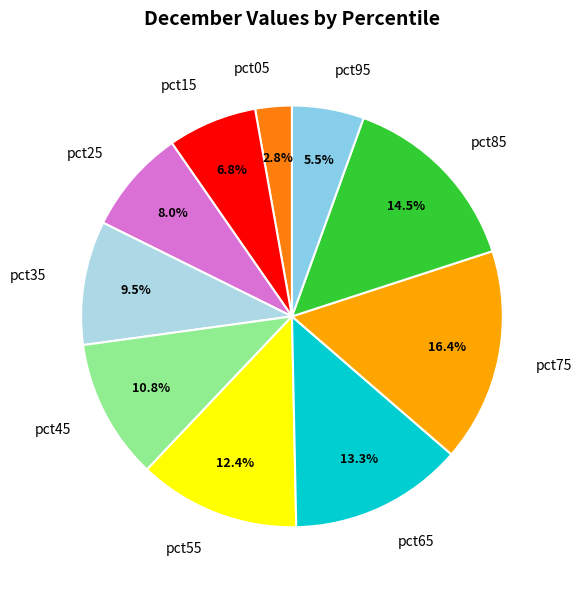

Is pct05 the majority of the pie?

No